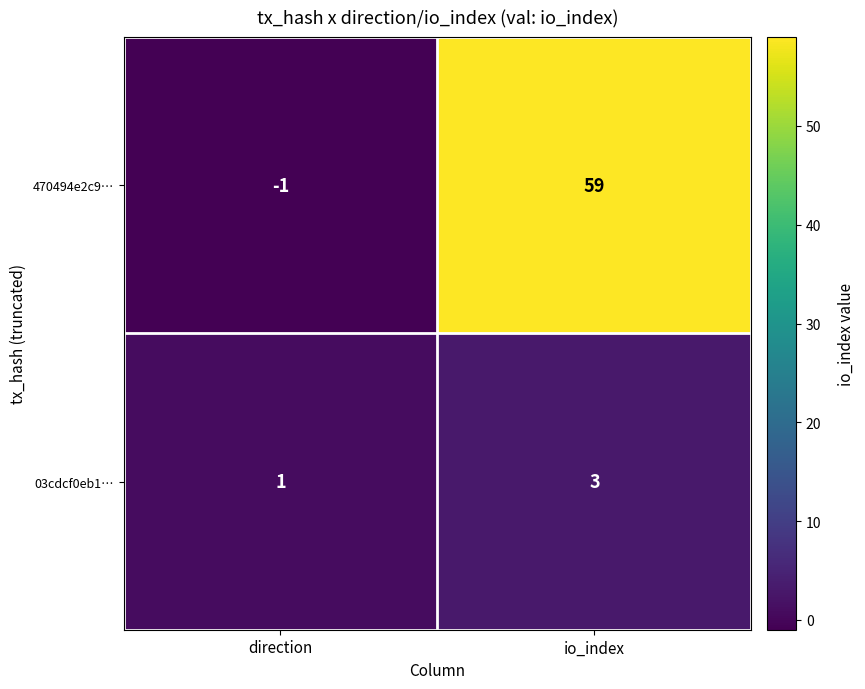

List the series in order of their overall mean, lowest first.

03cdcf0eb1…, 470494e2c9…